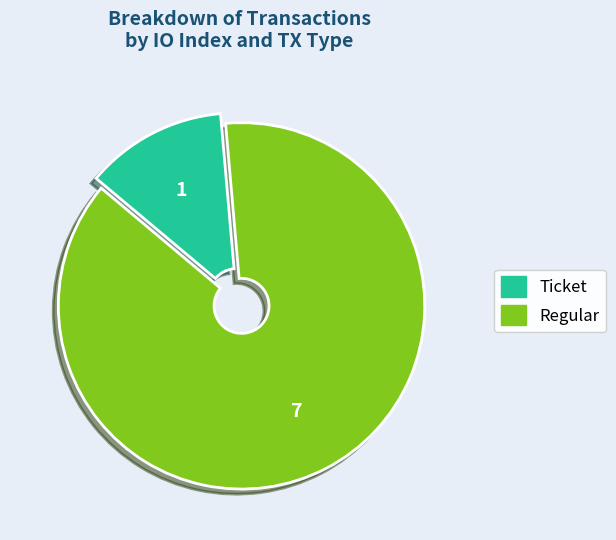

Count the number of slices in the pie.

2